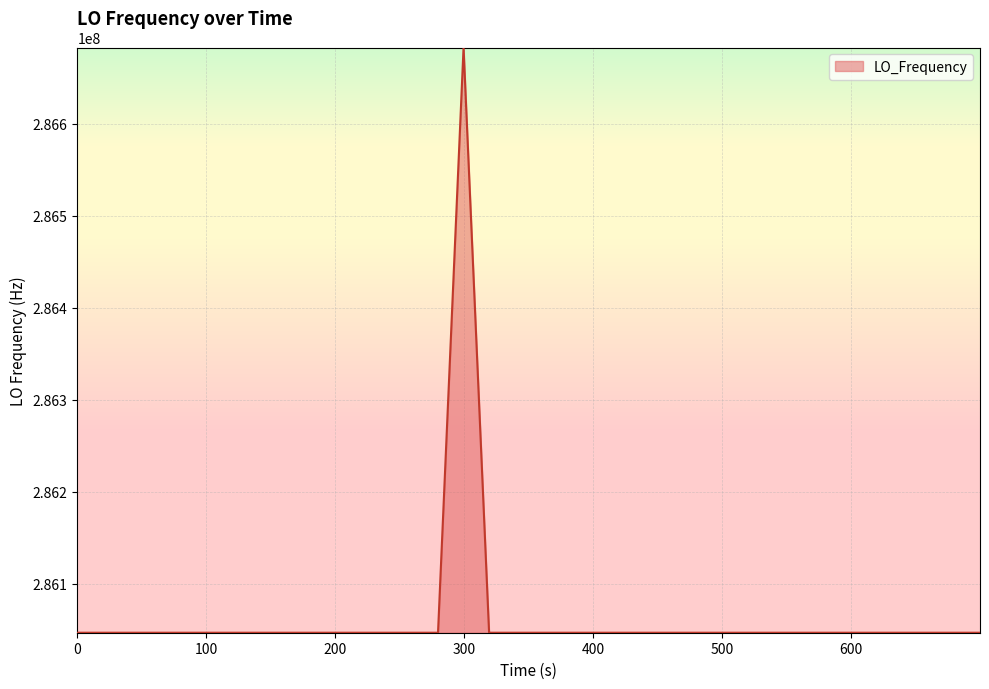

What is the smallest value displayed?

286046998.1